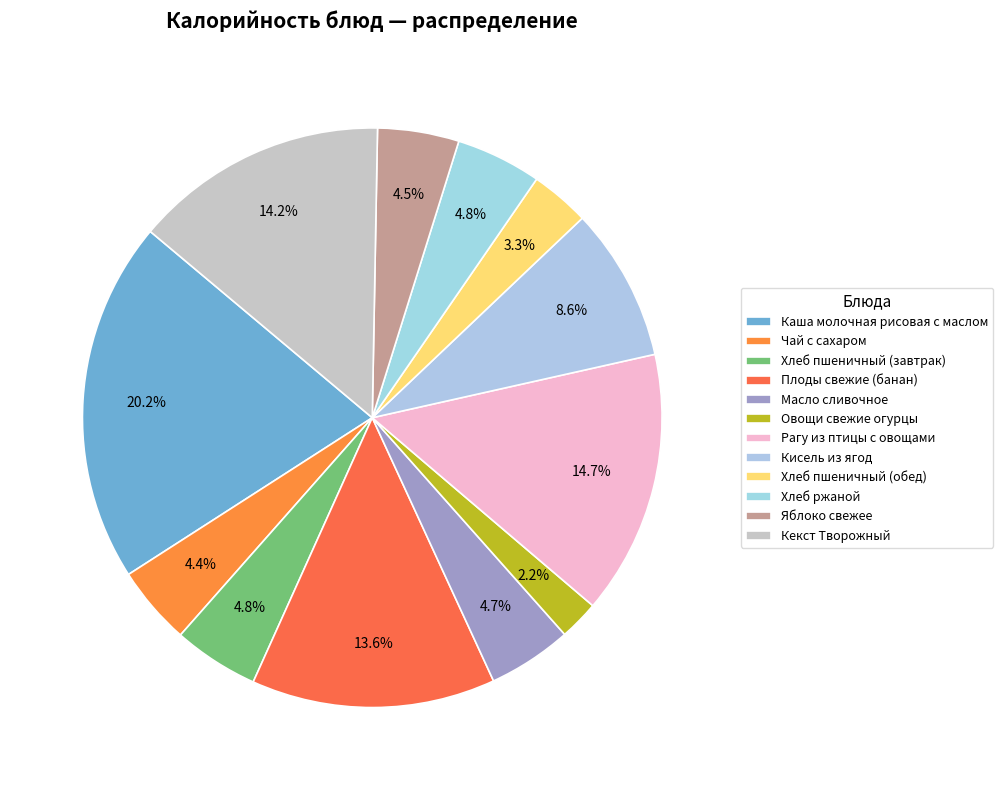

How many segments does this pie chart have?

12